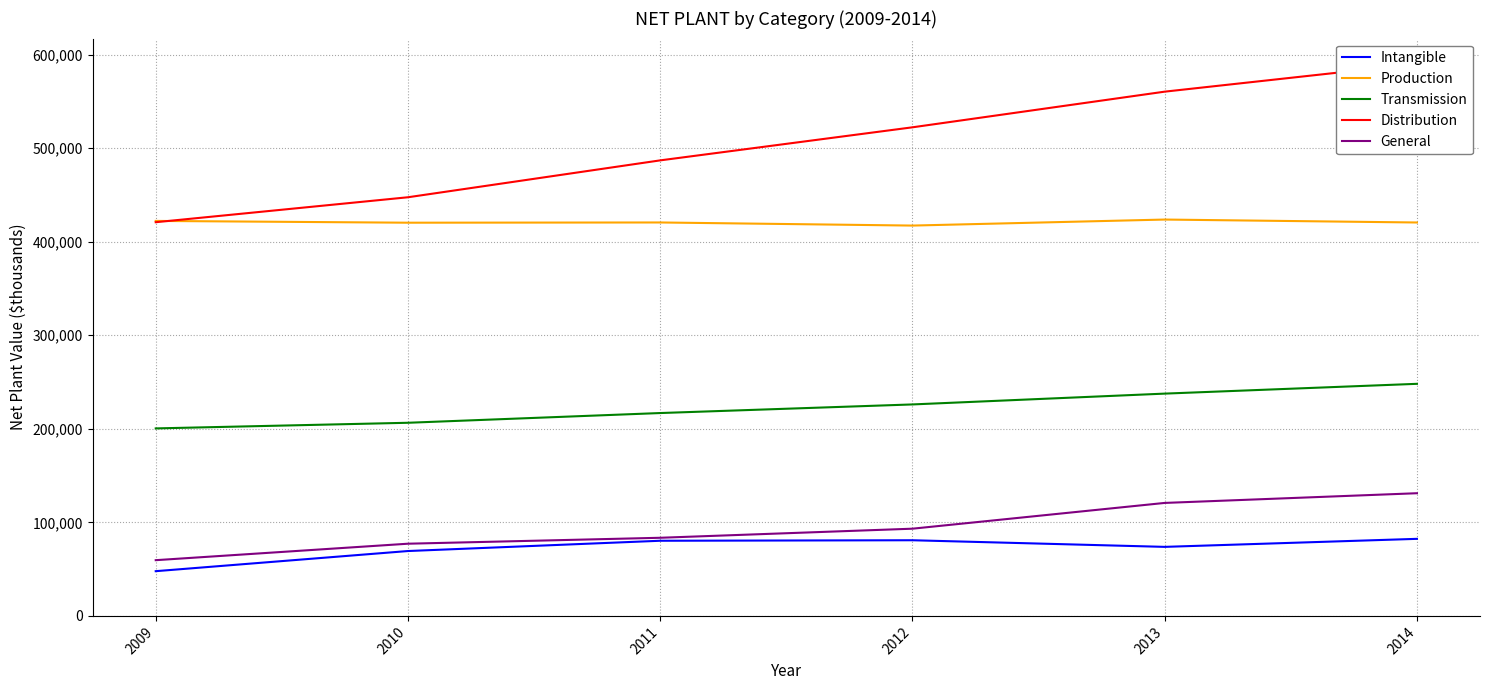

How many series are shown in this chart?

5